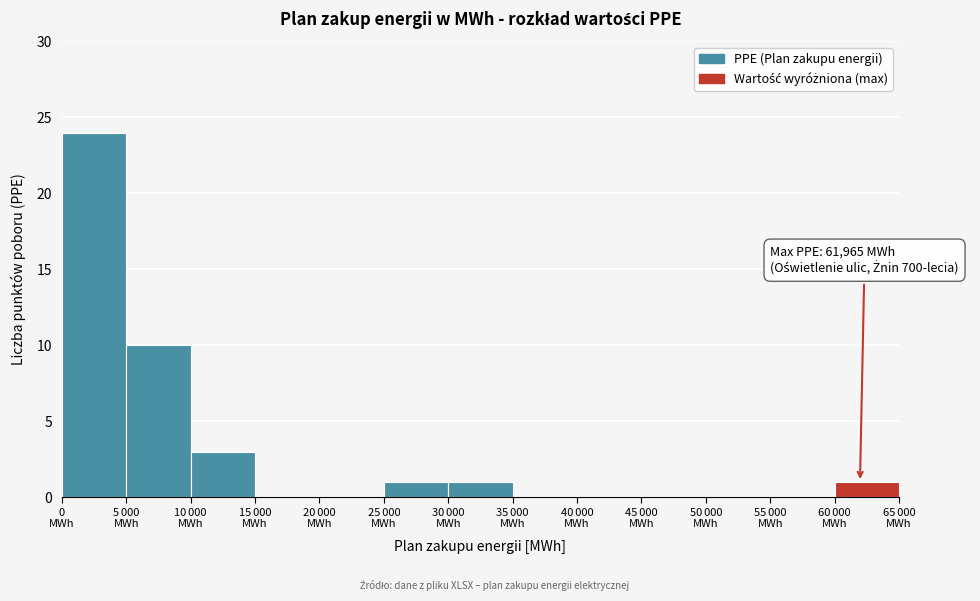

What is the sum of all values?

40